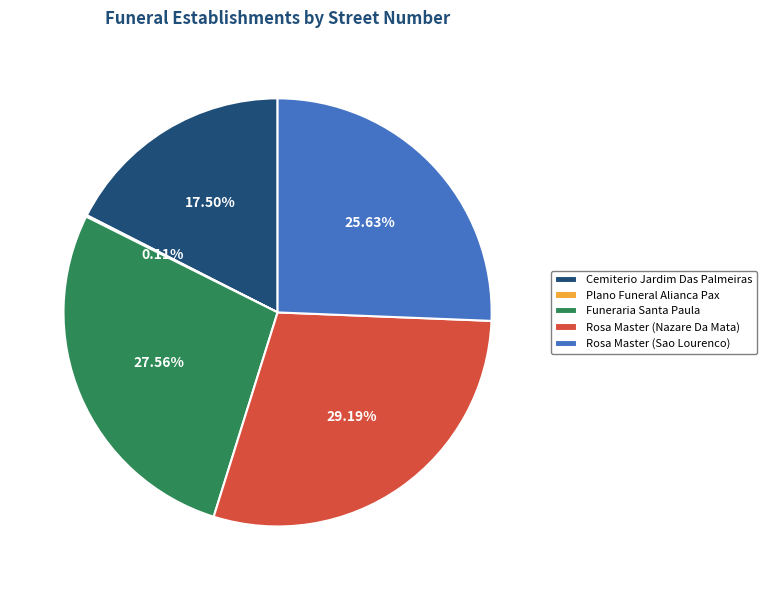

Does Rosa Master (Sao Lourenco) account for over 50% of the chart?

No